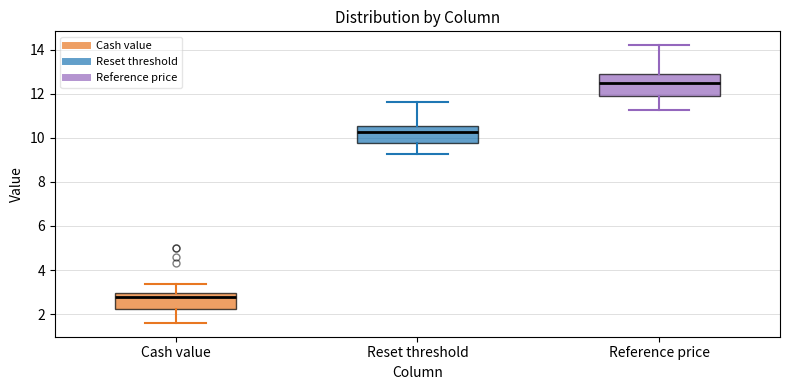

Reading left to right, transcribe this box plot: for each box, give where its median line is, the range the box spans, and where its two whiskers end, as read against the y-axis. The values are not printed on the chart, so give them approximately, as read against the axis.

Cash value: median 2.8, box 2.2 to 3.0, whiskers 1.6 to 3.4
Reset threshold: median 10.2, box 9.8 to 10.6, whiskers 9.2 to 11.6
Reference price: median 12.6, box 12.0 to 12.8, whiskers 11.2 to 14.2